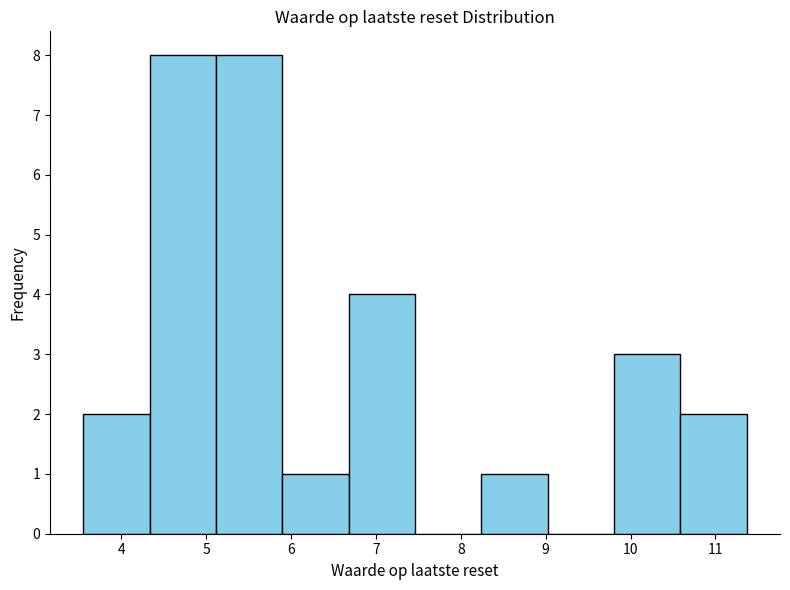

Reading left to right, transcribe this chart: for each bar, give the range it covers on the x-axis and its height. Neither the bar edges nor the heights are printed on the chart, so give them approximately, as read against the axes.

3.6 to 4.3: 2
4.3 to 5.1: 8
5.1 to 5.9: 8
5.9 to 6.7: 1
6.7 to 7.5: 4
7.5 to 8.2: 0
8.2 to 9.0: 1
9.0 to 9.8: 0
9.8 to 10.6: 3
10.6 to 11.4: 2